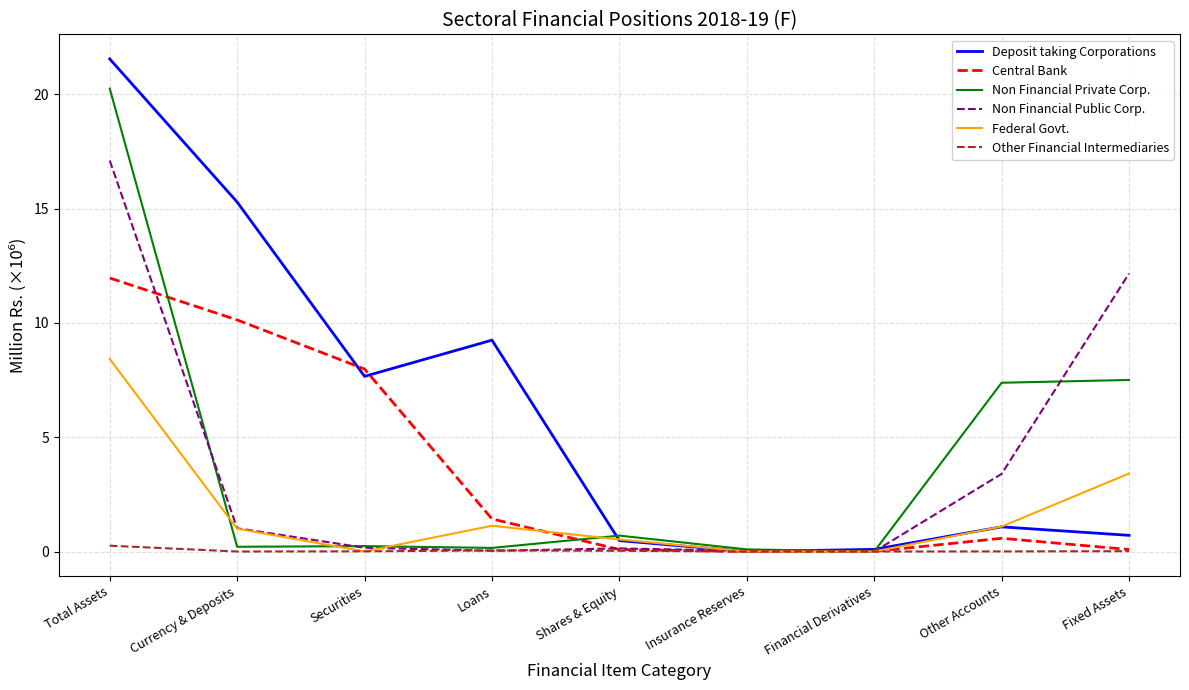

What are all the series names shown in the legend?

Deposit taking Corporations, Central Bank, Non Financial Private Corp., Non Financial Public Corp., Federal Govt., Other Financial Intermediaries